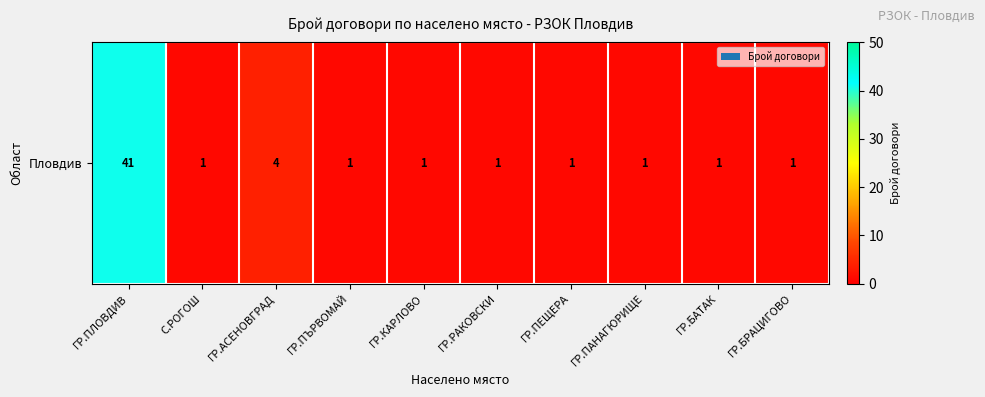

Reading left to right, transcribe all the data shown in this chart.

ГР.ПЛОВДИВ=41	С.РОГОШ=1	ГР.АСЕНОВГРАД=4	ГР.ПЪРВОМАЙ=1	ГР.КАРЛОВО=1	ГР.РАКОВСКИ=1	ГР.ПЕЩЕРА=1	ГР.ПАНАГЮРИЩЕ=1	ГР.БАТАК=1	ГР.БРАЦИГОВО=1